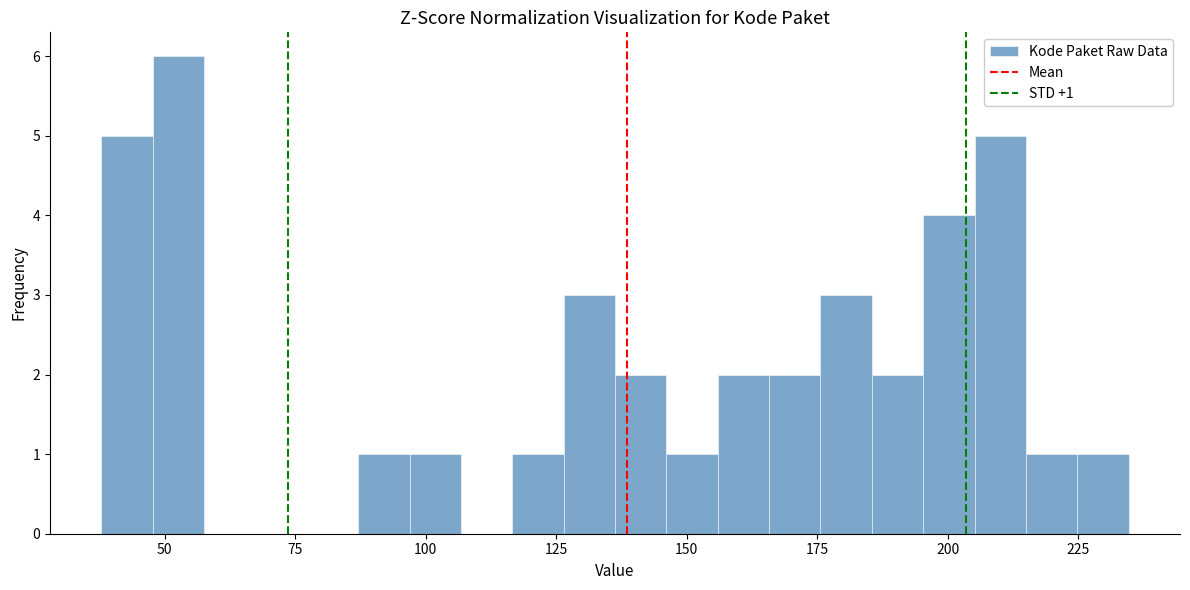

Around what value on the x-axis is the tallest bar? Give the approximate position of its centre, as read against the axis.

55